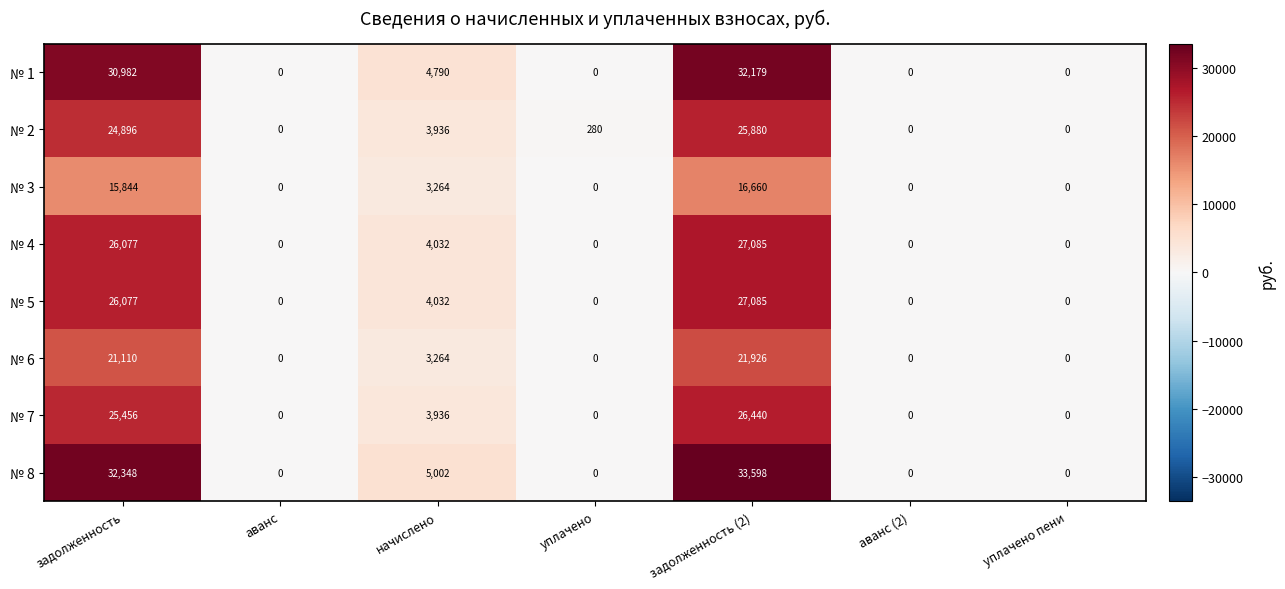

What is the maximum value shown in the chart?

33598